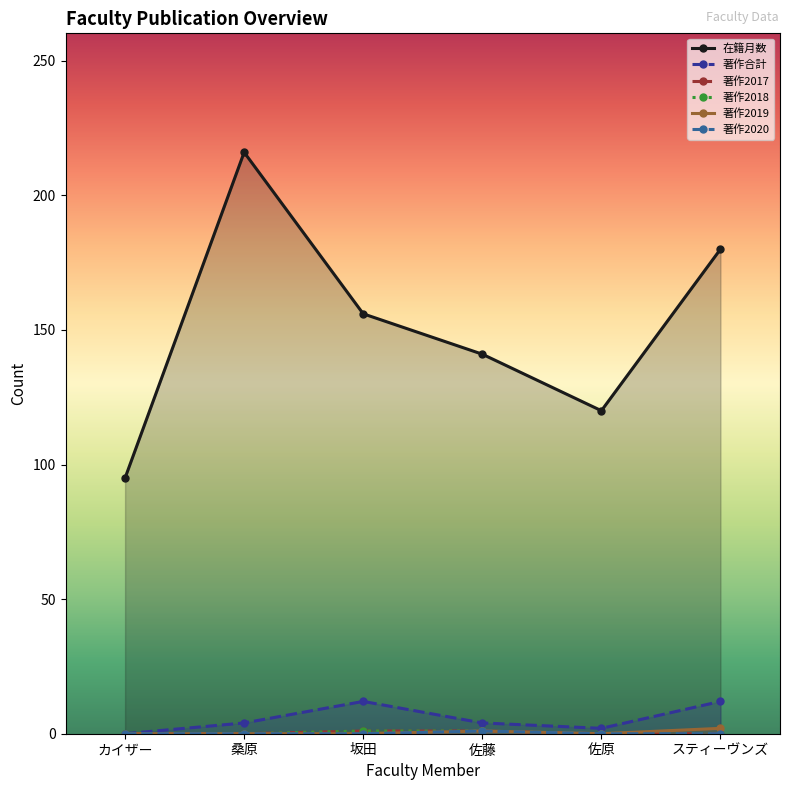

Which series has the largest range (max minus min)?

在籍月数